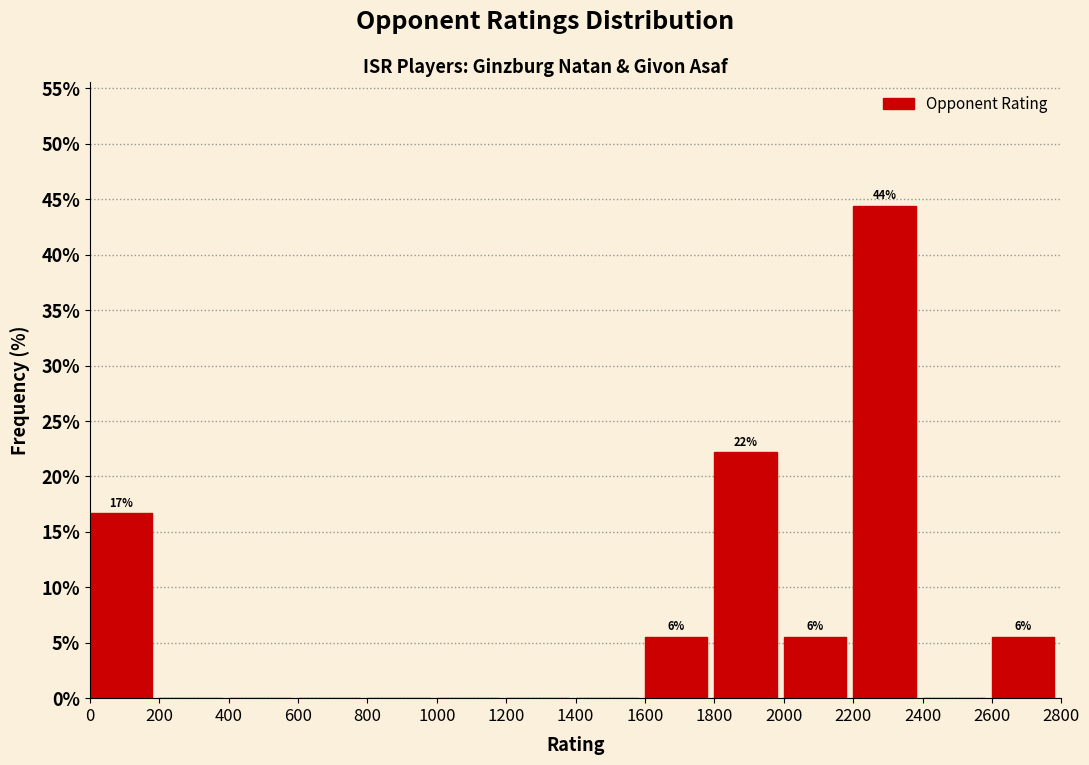

Which range on the x-axis has the tallest bar?

2200 to 2400